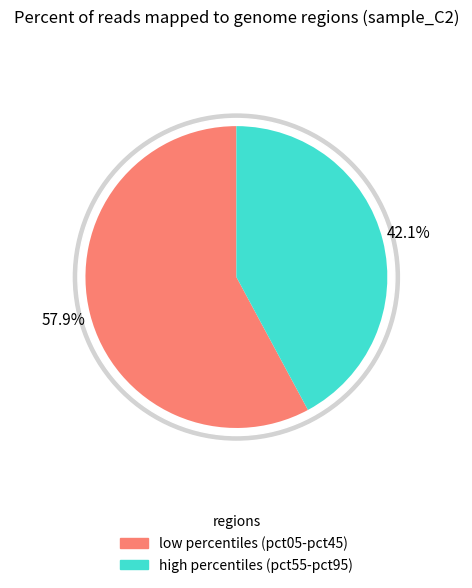

Which has a higher value, pct45 or pct25?

pct25